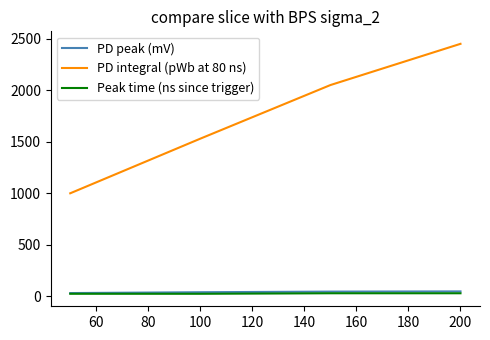

Which series has the largest total across all categories?

PD integral (pWb at 80 ns)